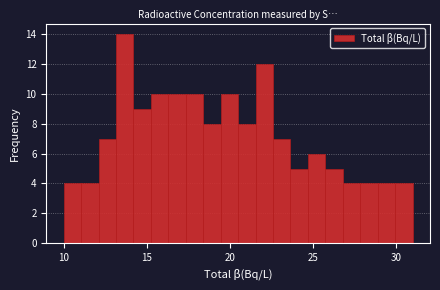

Around what value on the x-axis is the tallest bar? Give the approximate position of its centre, as read against the axis.

13.5